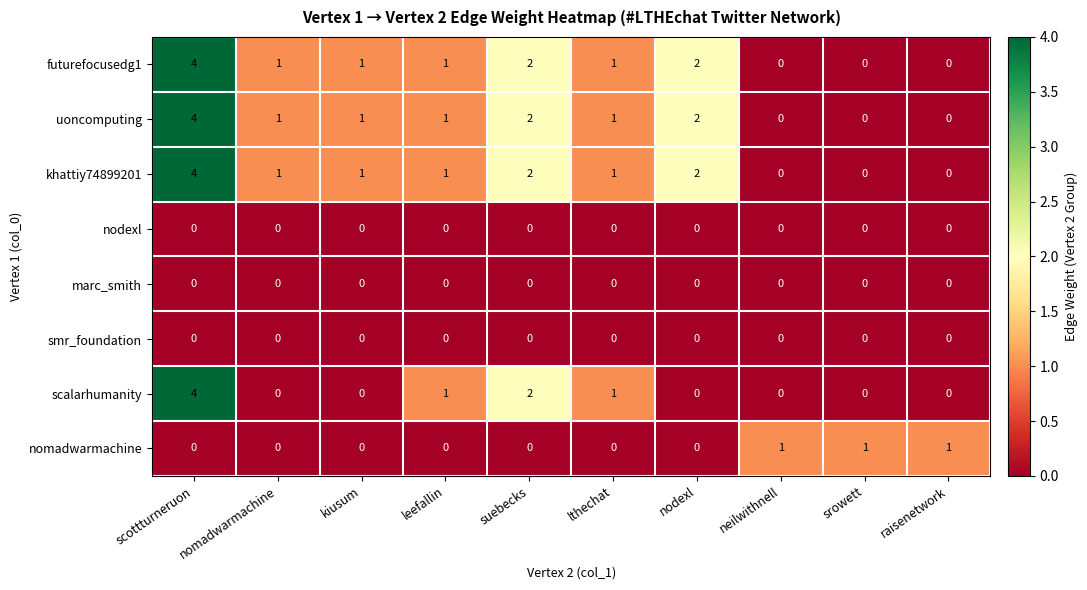

What is the difference between the khattiy74899201 values at scottturneruon and srowett?

4